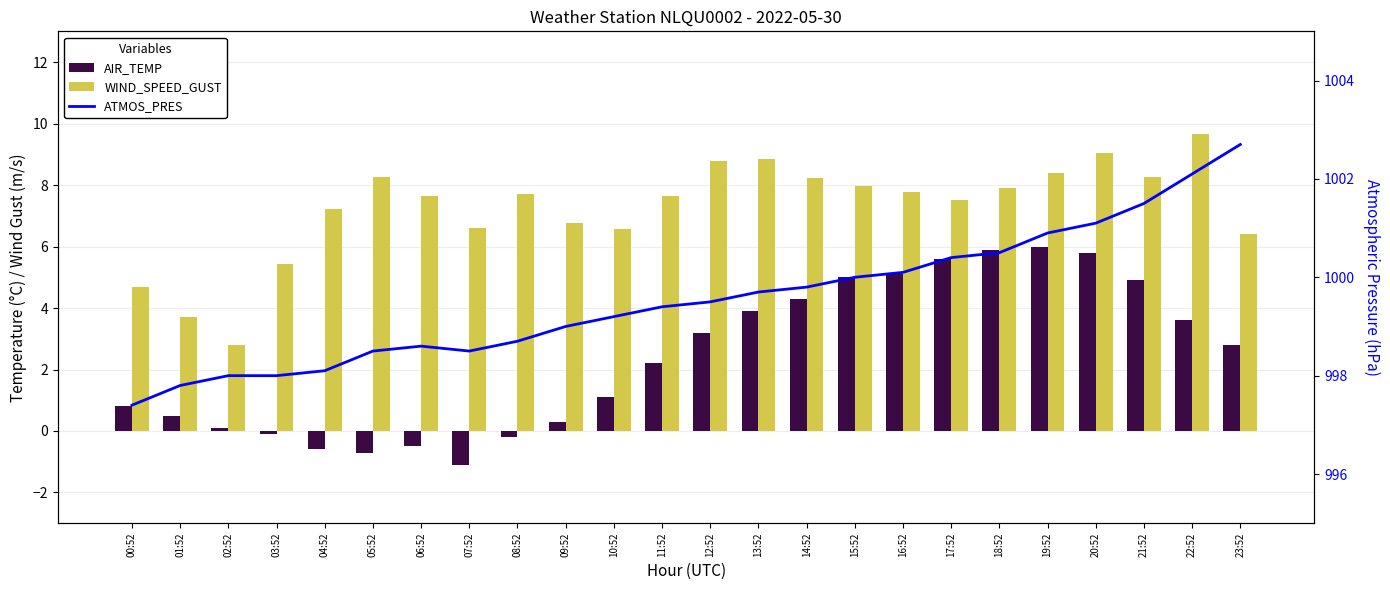

Reading left to right, extract all data points from this chart.

AIR_TEMP: 0.8	0.5	0.1	-0.1	-0.6	-0.7	-0.5	-1.1	-0.2	0.3	1.1	2.2	3.2	3.9	4.3	5.0	5.1	5.6	5.9	6.0	5.8	4.9	3.6	2.8
WIND_SPEED_GUST: 4.7	3.7	2.8	5.4	7.2	8.3	7.6	6.6	7.7	6.8	6.6	7.6	8.8	8.8	8.2	8.0	7.8	7.5	7.9	8.4	9.0	8.3	9.7	6.4
ATMOS_PRES: 997.4	997.8	998.0	998.0	998.1	998.5	998.6	998.5	998.7	999.0	999.2	999.4	999.5	999.7	999.8	1000.0	1000.1	1000.4	1000.5	1000.9	1001.1	1001.5	1002.1	1002.7